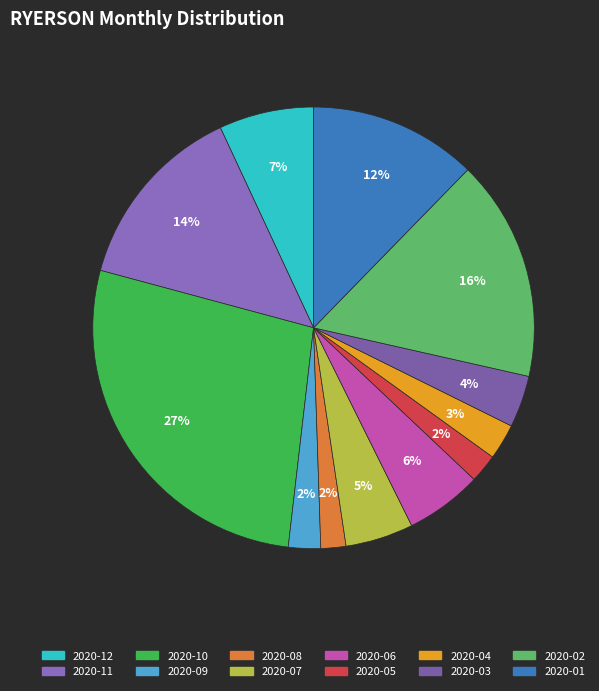

Is there any slice that represents more than half of the pie?

No